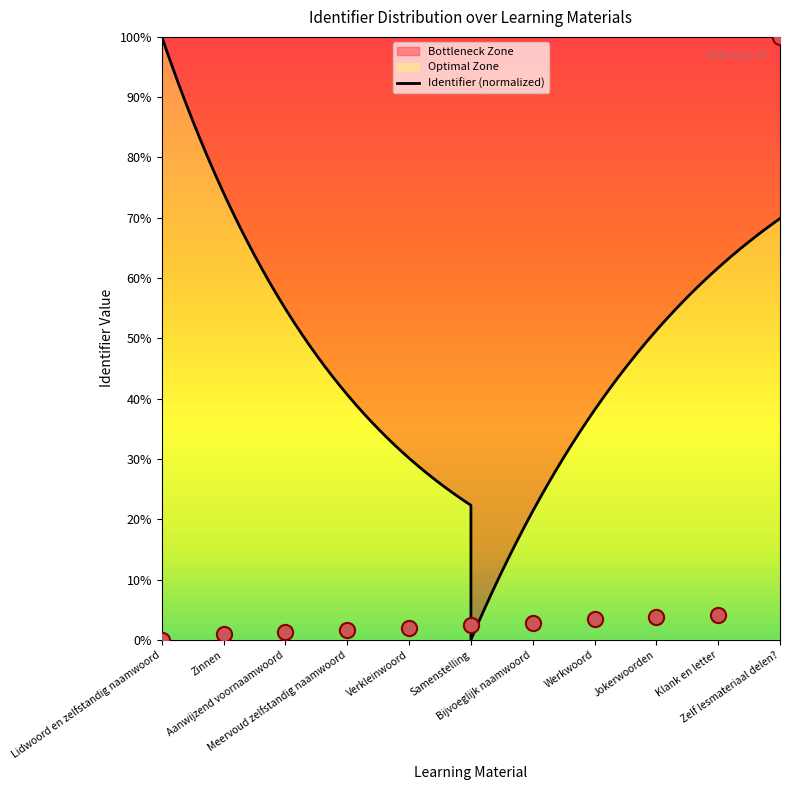

Approximately how many times larger is the value at Samenstelling compared to Aanwijzend voornaamwoord?

2.0